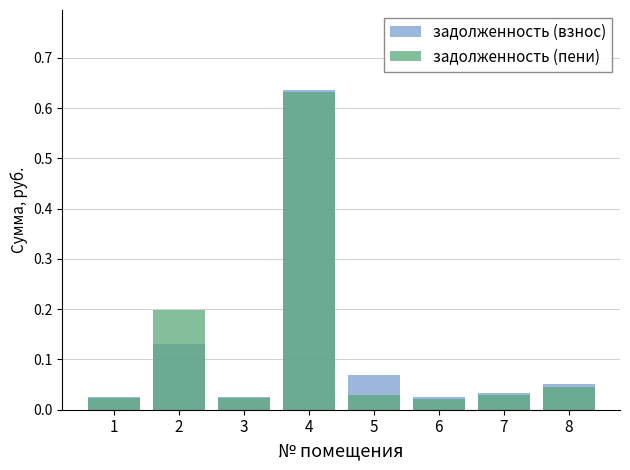

Count the number of categories in the chart.

8